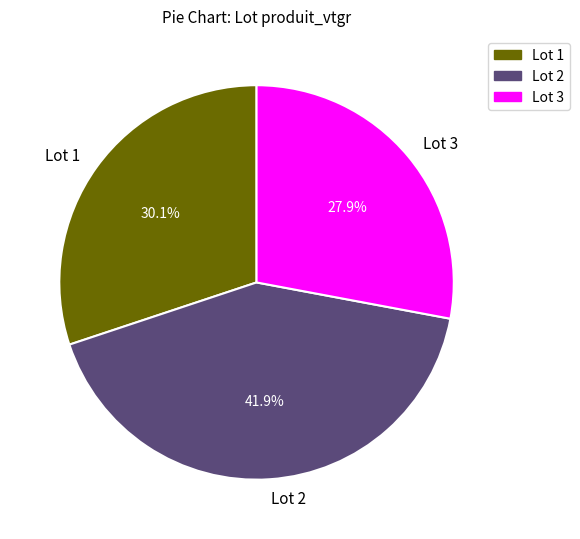

Does any single category account for the majority?

No